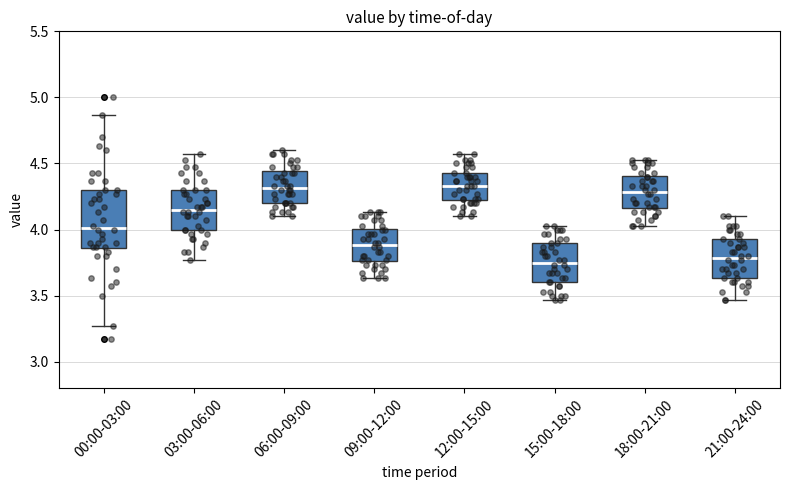

Where does the lower whisker of the box for 00:00-03:00 end on the y-axis? The values are not printed on the chart, so give them approximately, as read against the axis.

3.25